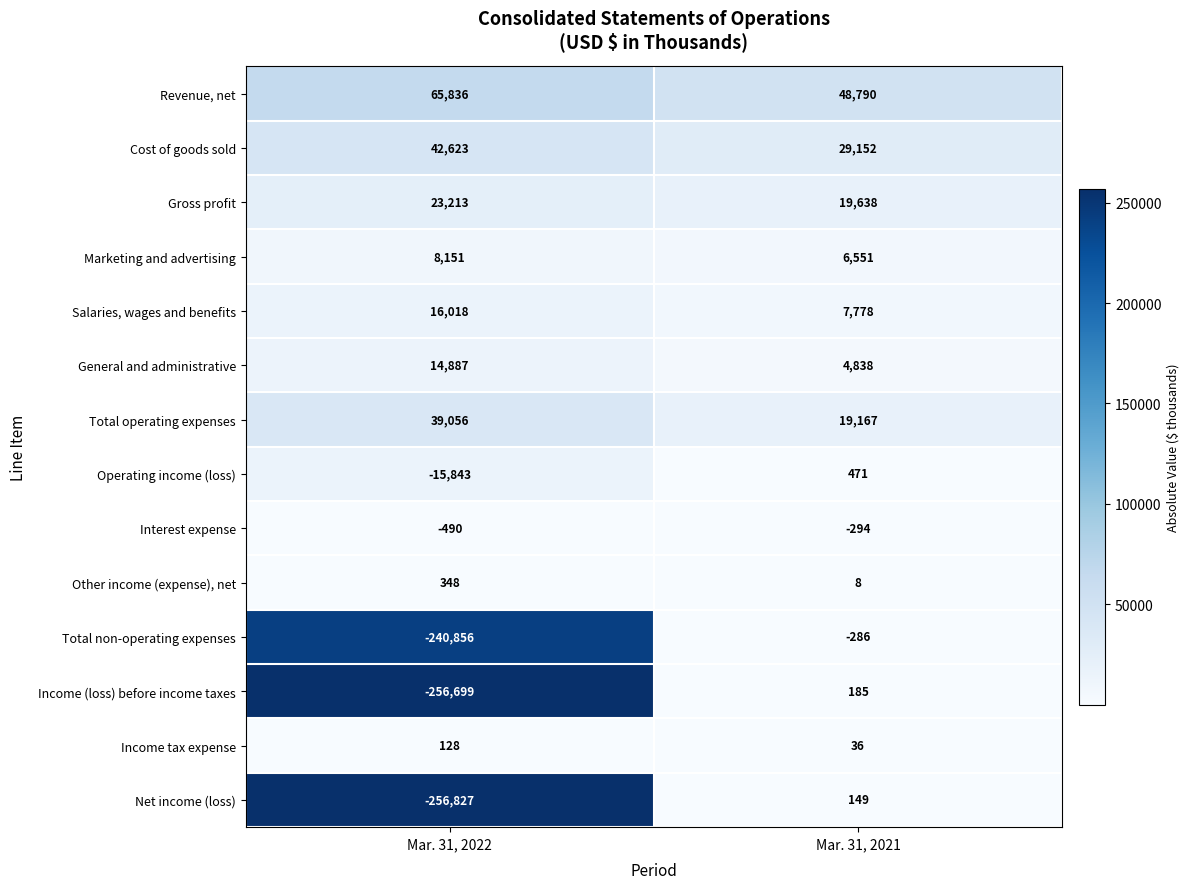

What is the approximate value of Revenue, net at Mar. 31, 2022, to the nearest 50?

65850